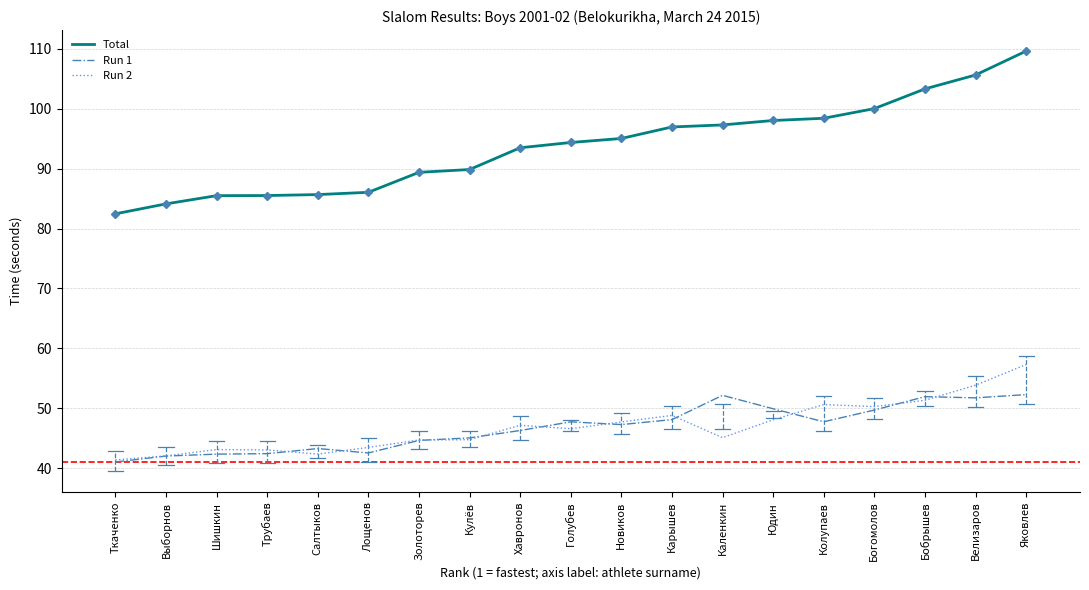

At which label does Total first exceed 94?

Голубев